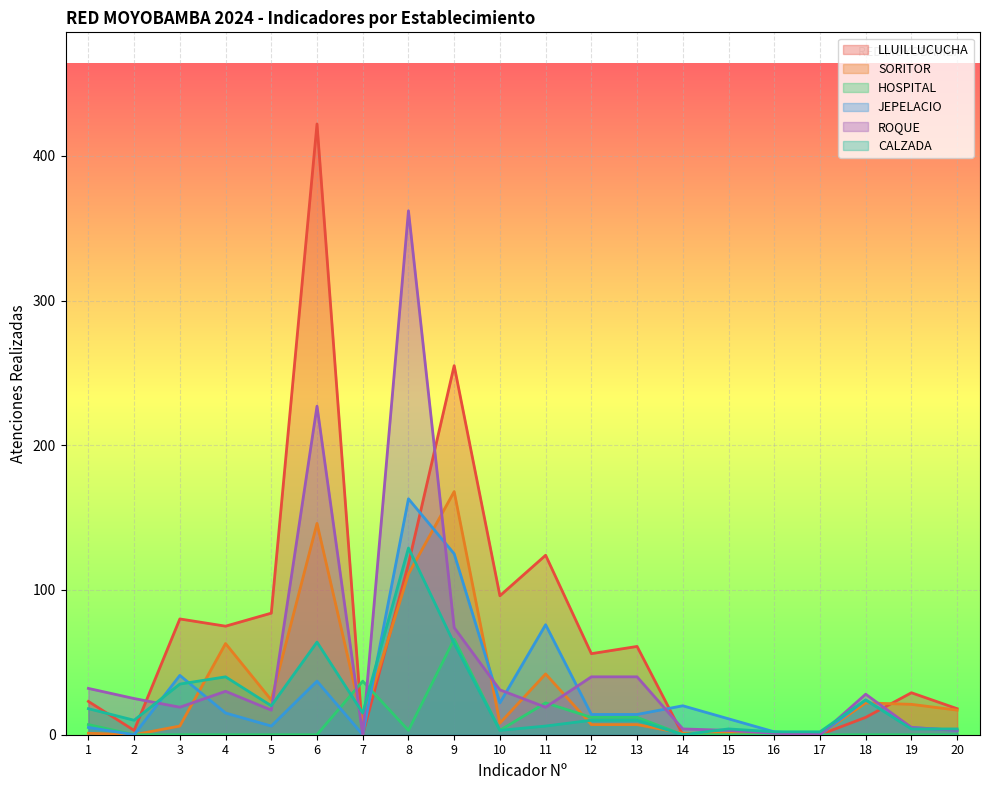

At which label is SORITOR closest to 84?

4